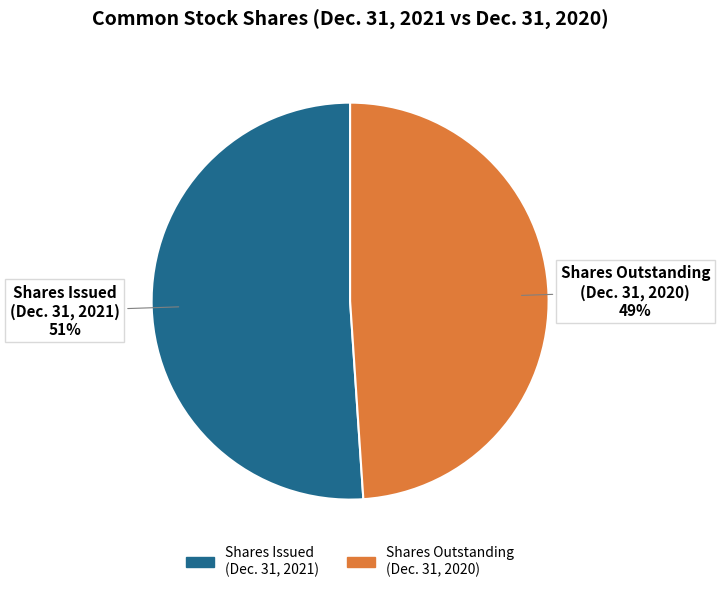

Which slice is the smallest?

Shares Outstanding (Dec. 31, 2020)